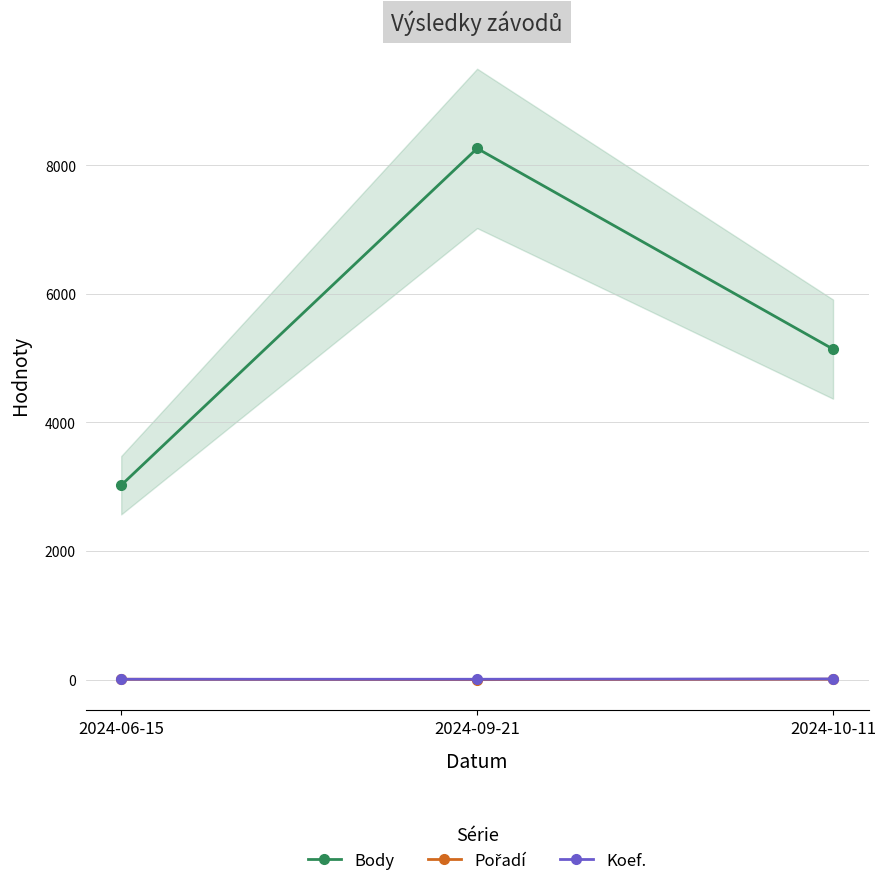

Reading left to right, what are all the values shown in this chart?

Body: 3024	8261	5140
Pořadí: 7	1	8
Koef.: 7	7	12